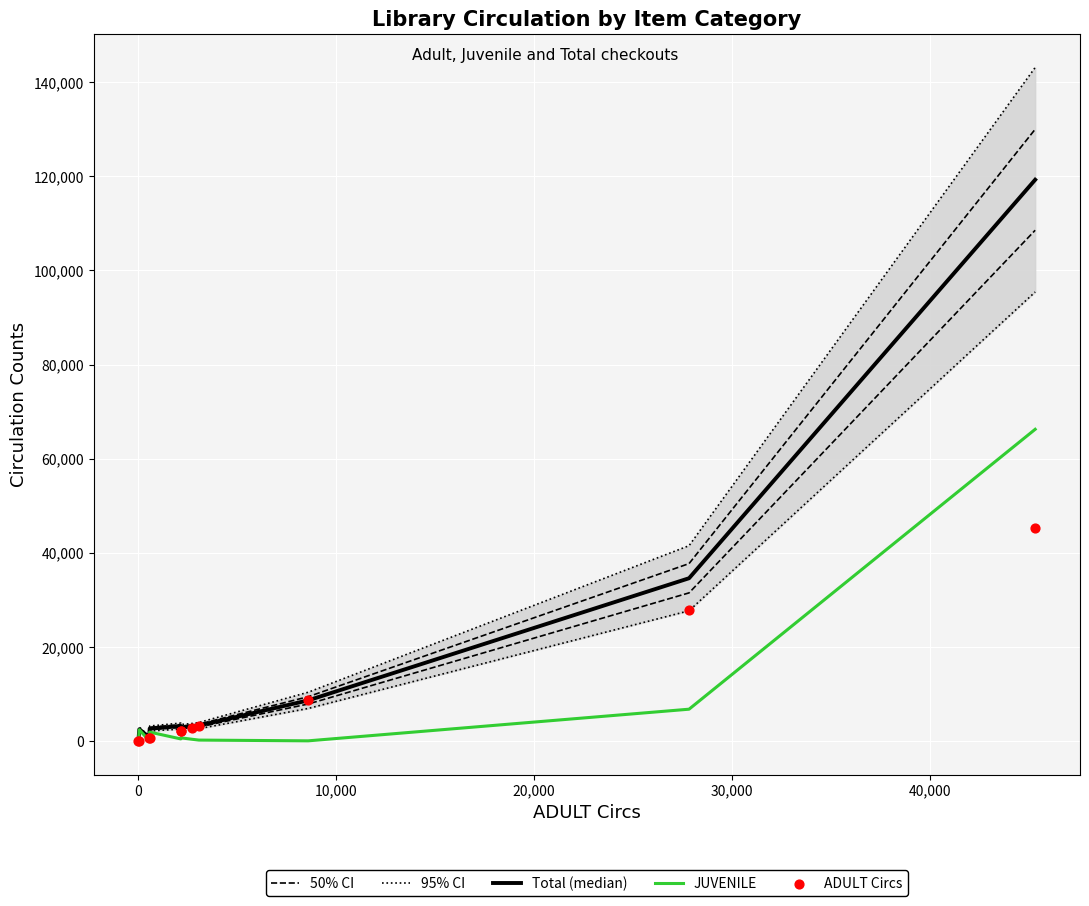

Is the value of 95% CI at 50,000 greater than the value of JUVENILE at 0?

Yes